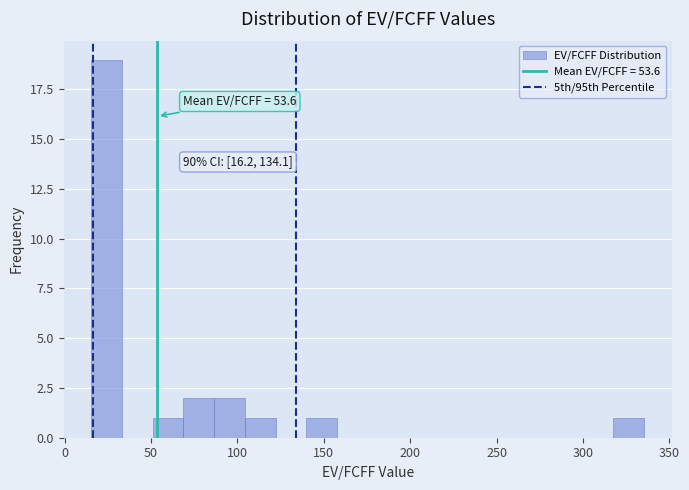

Read against the x-axis, roughly where is the centre of the tallest bar?

25